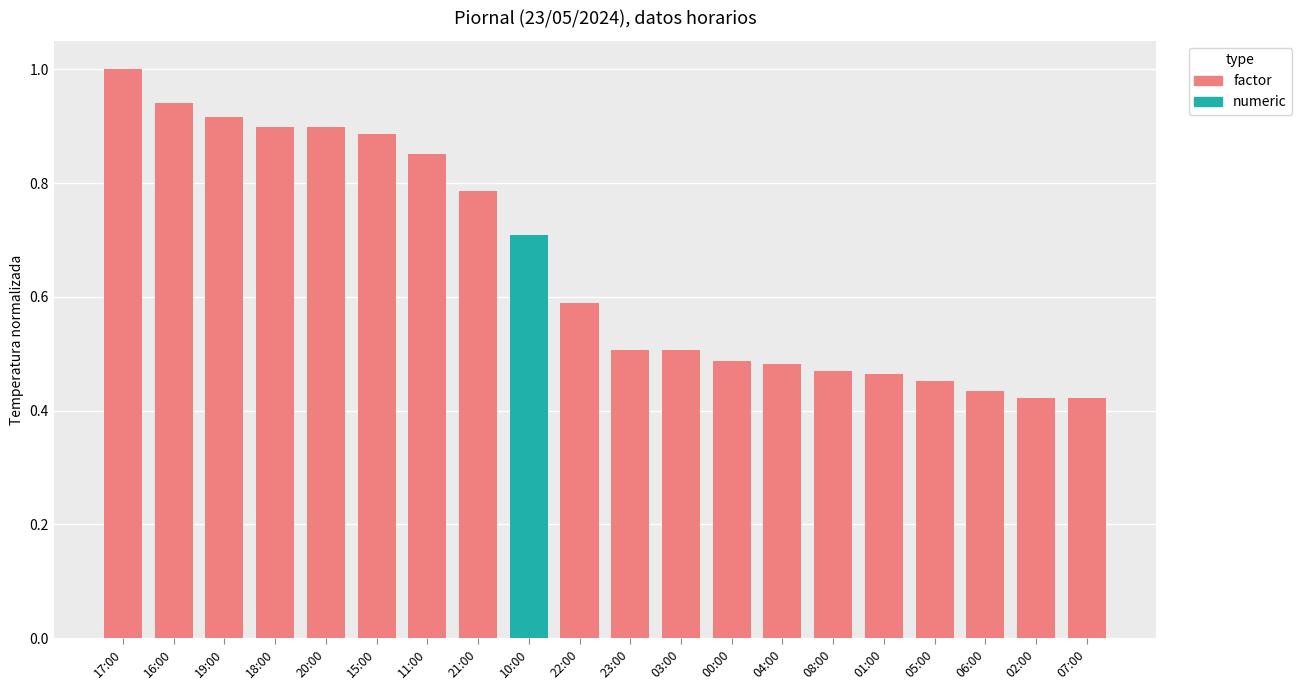

What is the label of the 18th bar from the right?

19:00